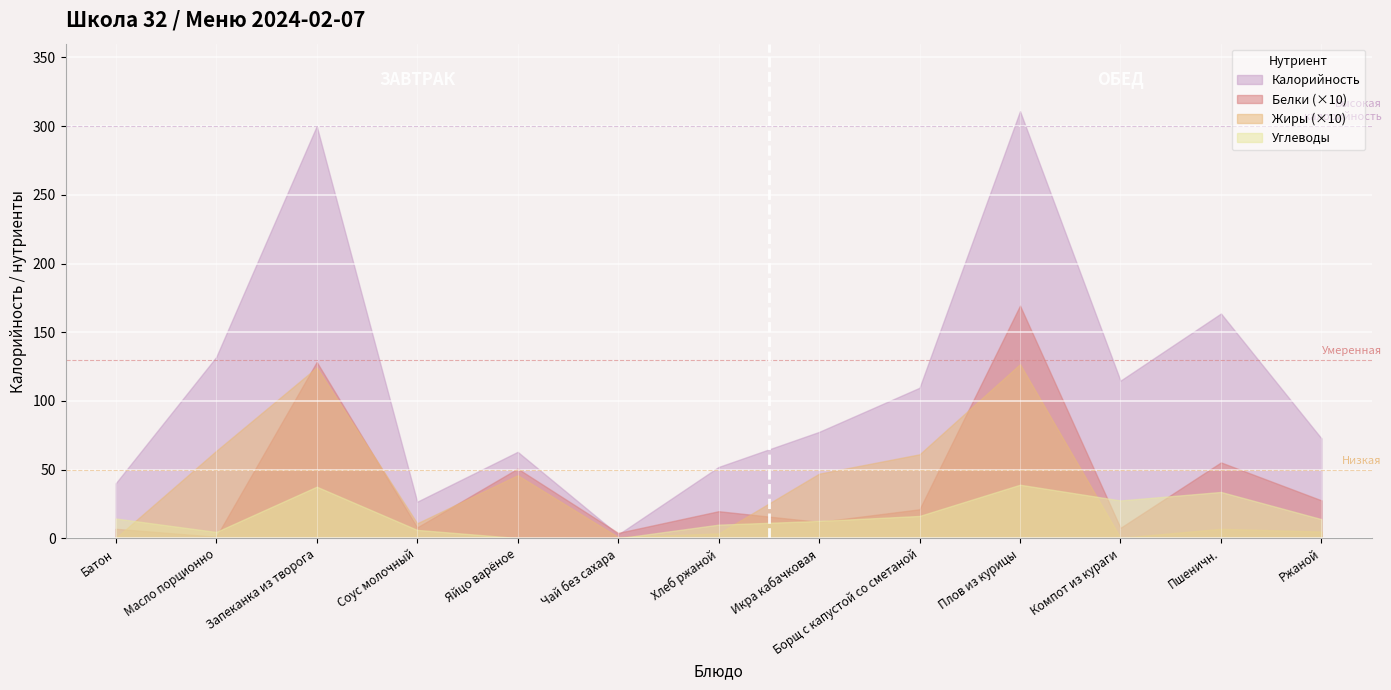

True or false: Белки has a value of 0.1 at Масло порционно.

True